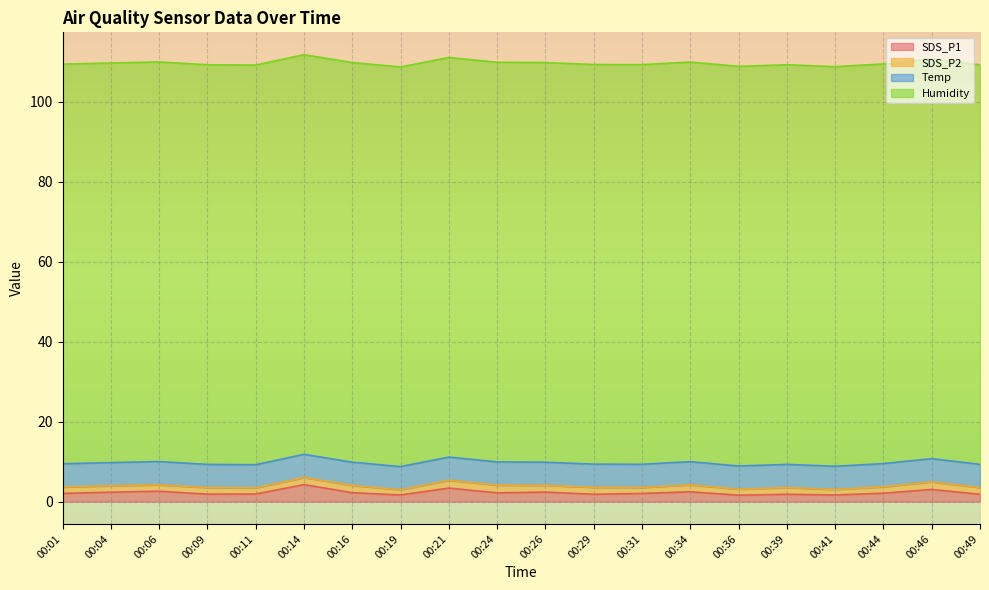

Reading left to right, extract all data points from this chart.

SDS_P1: 00:01=2.0	00:04=2.4	00:06=2.6	00:09=1.9	00:11=1.9	00:14=4.2	00:16=2.2	00:19=1.6	00:21=3.4	00:24=2.2	00:26=2.4	00:29=1.8	00:31=2.0	00:34=2.5	00:36=1.6	00:39=1.8	00:41=1.6	00:44=2.1	00:46=3.0	00:49=1.8
SDS_P2: 00:01=1.6	00:04=1.6	00:06=1.6	00:09=1.6	00:11=1.5	00:14=1.8	00:16=1.8	00:19=1.3	00:21=1.9	00:24=1.9	00:26=1.7	00:29=1.7	00:31=1.5	00:34=1.7	00:36=1.5	00:39=1.7	00:41=1.4	00:44=1.6	00:46=1.9	00:49=1.7
Temp: 00:01=5.8	00:04=5.8	00:06=5.8	00:09=5.8	00:11=5.8	00:14=5.8	00:16=5.8	00:19=5.8	00:21=5.8	00:24=5.8	00:26=5.8	00:29=5.8	00:31=5.8	00:34=5.8	00:36=5.8	00:39=5.8	00:41=5.8	00:44=5.8	00:46=5.8	00:49=5.8
Humidity: 00:01=99.9	00:04=99.9	00:06=99.9	00:09=99.9	00:11=99.9	00:14=99.9	00:16=99.9	00:19=99.9	00:21=99.9	00:24=99.9	00:26=99.9	00:29=99.9	00:31=99.9	00:34=99.9	00:36=99.9	00:39=99.9	00:41=99.9	00:44=99.9	00:46=99.9	00:49=99.9